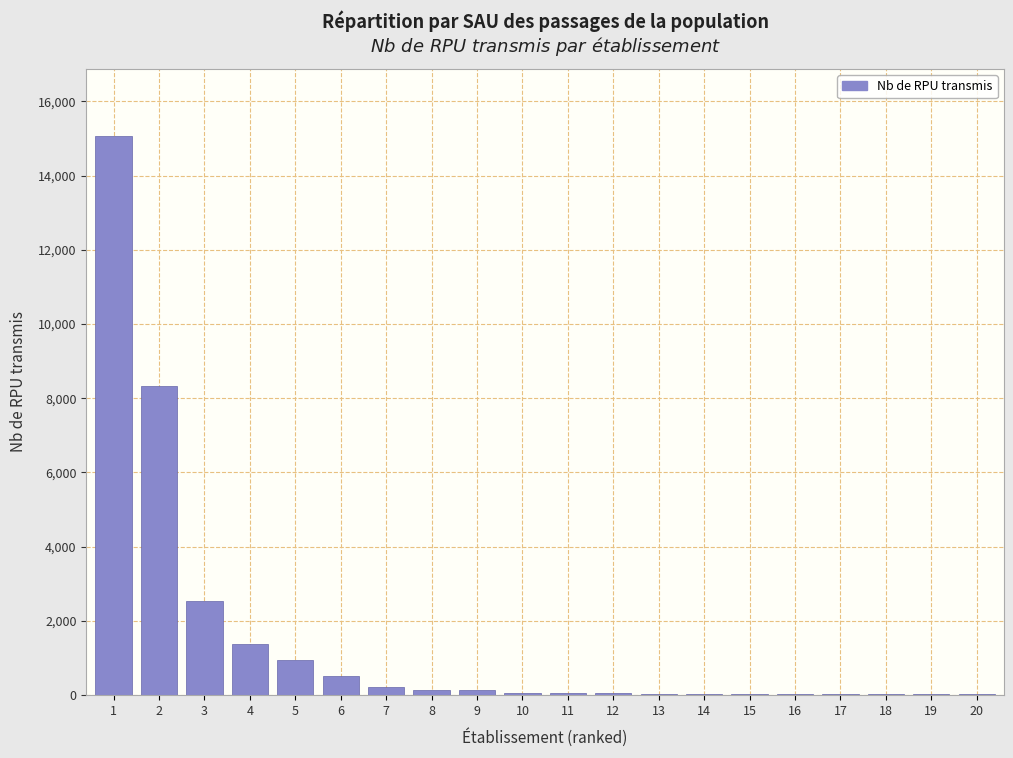

What is the maximum value shown in the chart?

15068